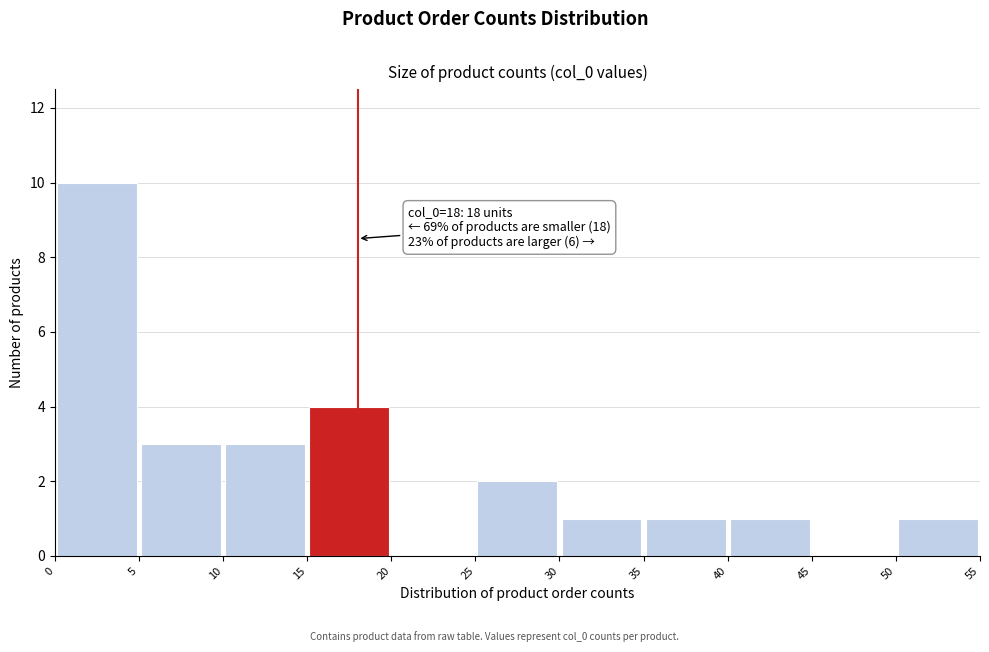

Which range on the x-axis has the tallest bar?

0 to 5